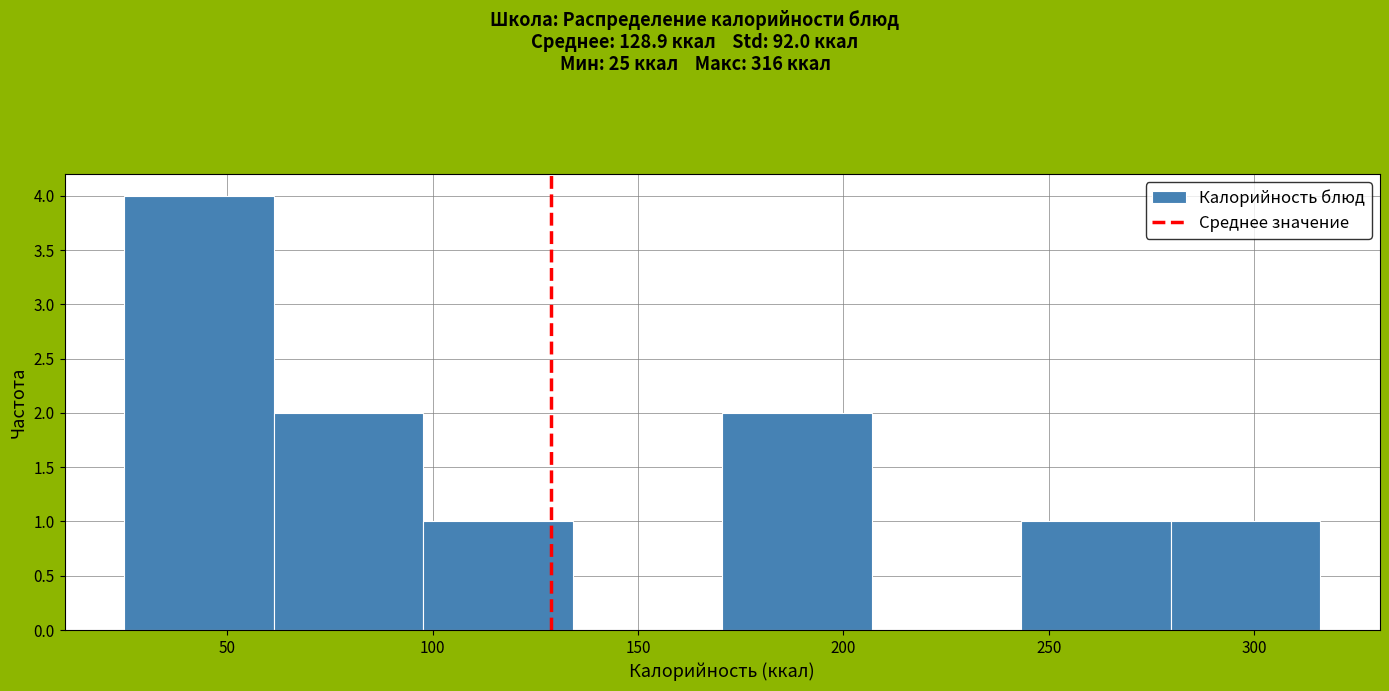

Reading left to right, transcribe this chart: for each bar, give the range it covers on the x-axis and its height. Neither the bar edges nor the heights are printed on the chart, so give them approximately, as read against the axes.

25 to 60: 4
60 to 100: 2
100 to 135: 1
135 to 170: 0
170 to 205: 2
205 to 245: 0
245 to 280: 1
280 to 315: 1